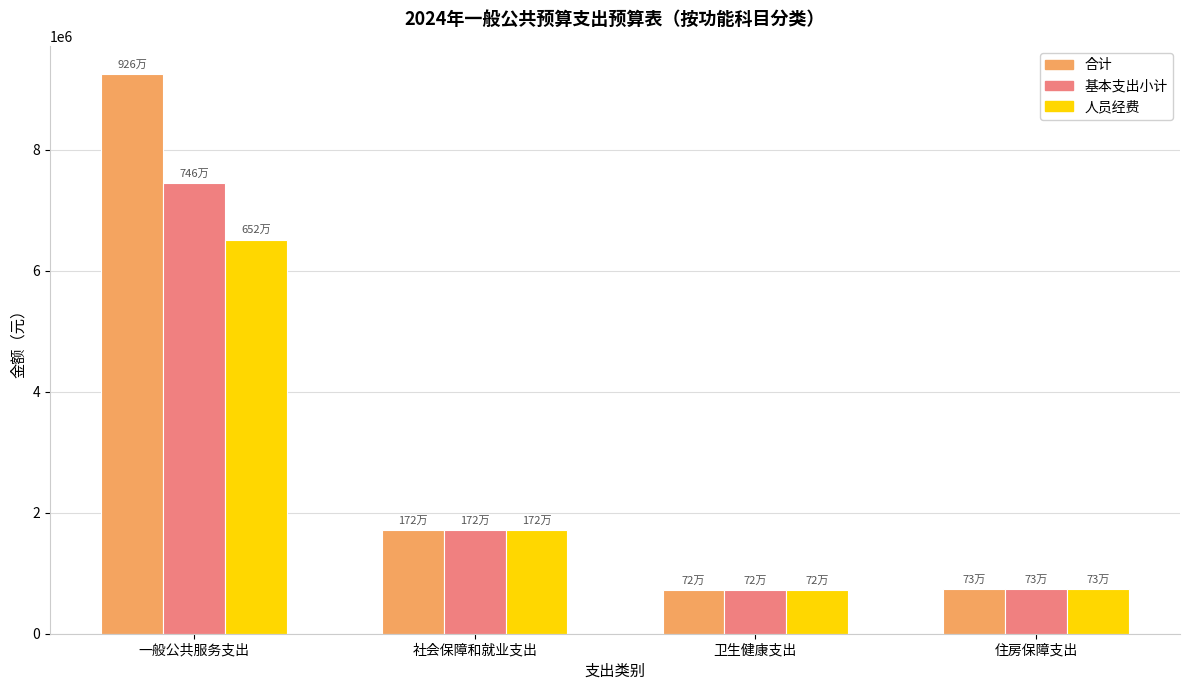

What is the total value across all series at 卫生健康支出?

2174143.5